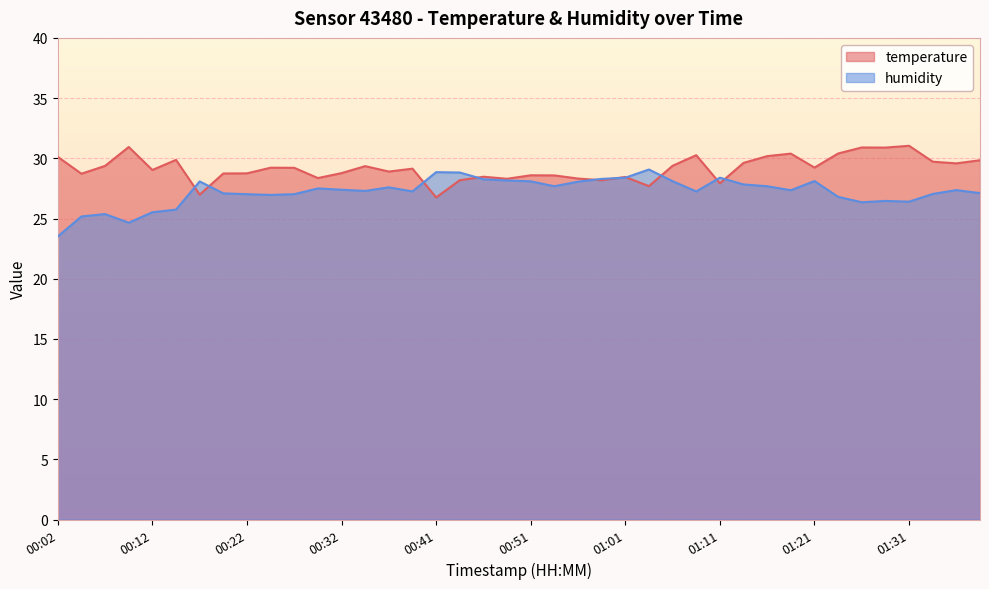

Which series has the largest total across all categories?

temperature